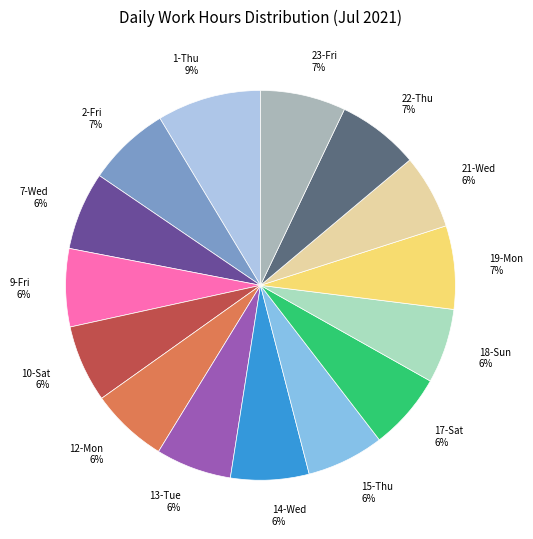

Count the number of slices in the pie.

15